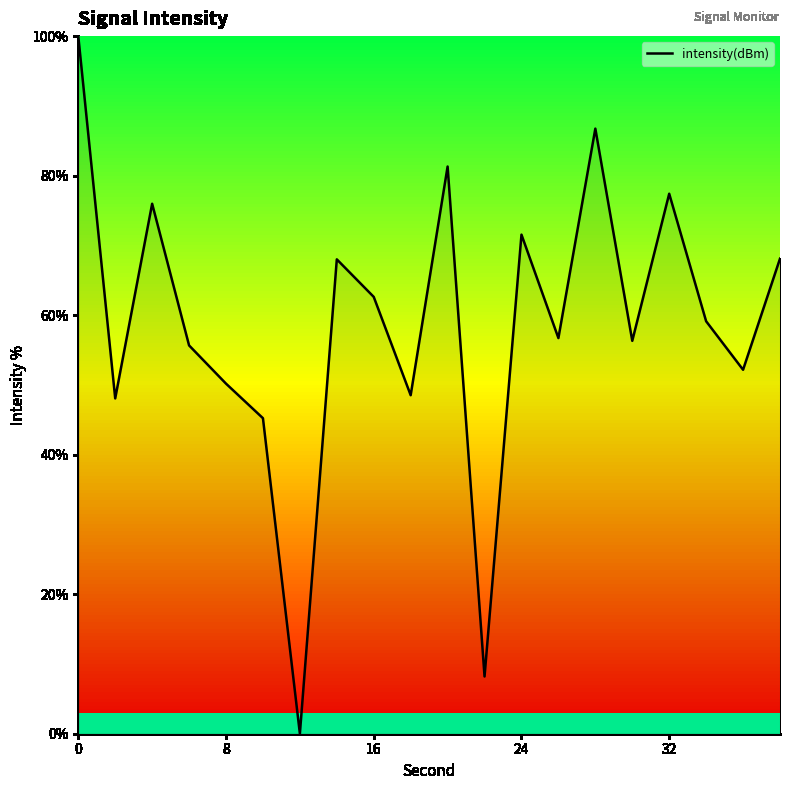

What is the maximum value shown in the chart?

100.0